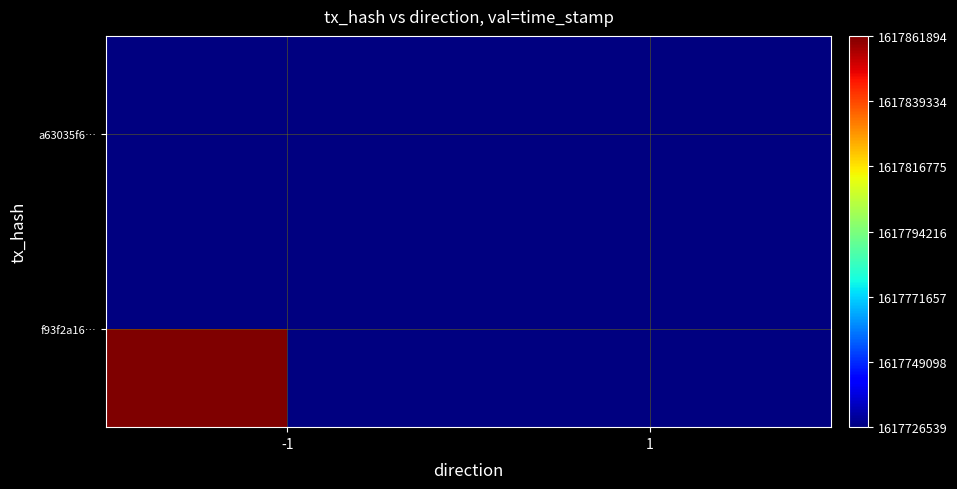

Count the number of categories in the chart.

2